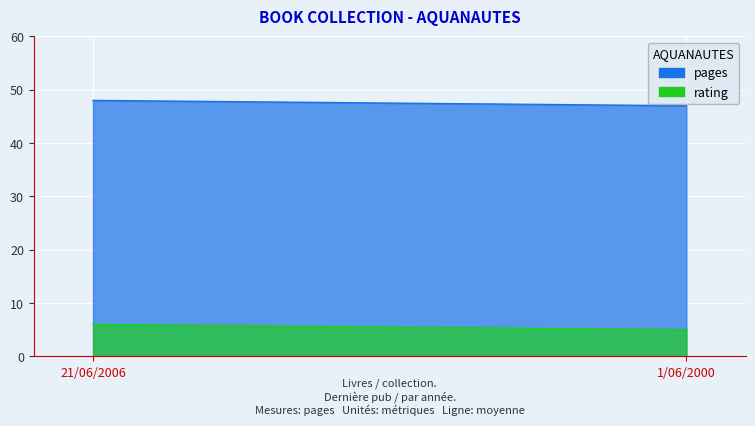

Reading left to right, list all the values displayed in this chart.

pages: 21/06/2006=48	1/06/2000=47
rating: 21/06/2006=6	1/06/2000=5